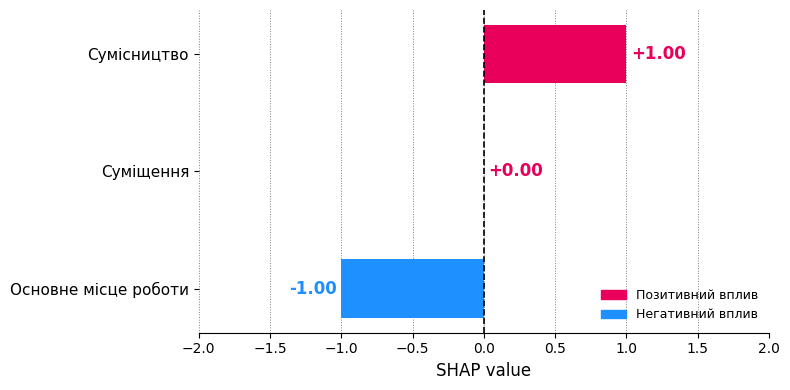

At which category does the chart reach its peak across all series?

Сумісництво